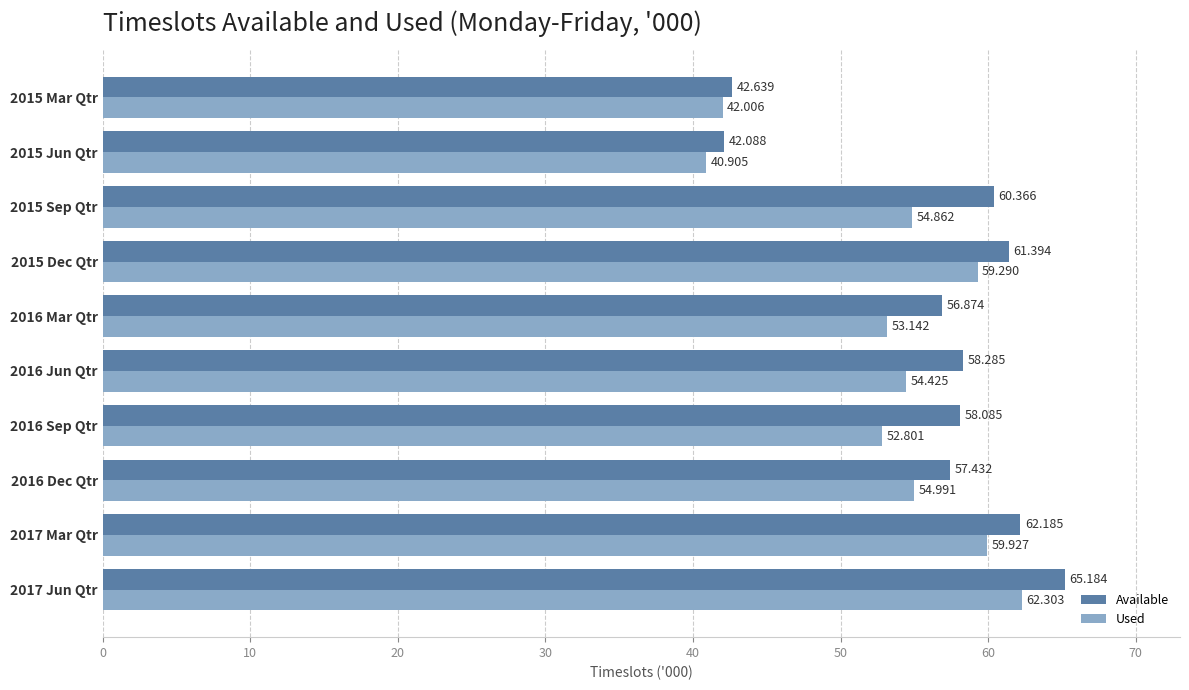

Which category has the highest value in the Available series?

2017 Jun Qtr